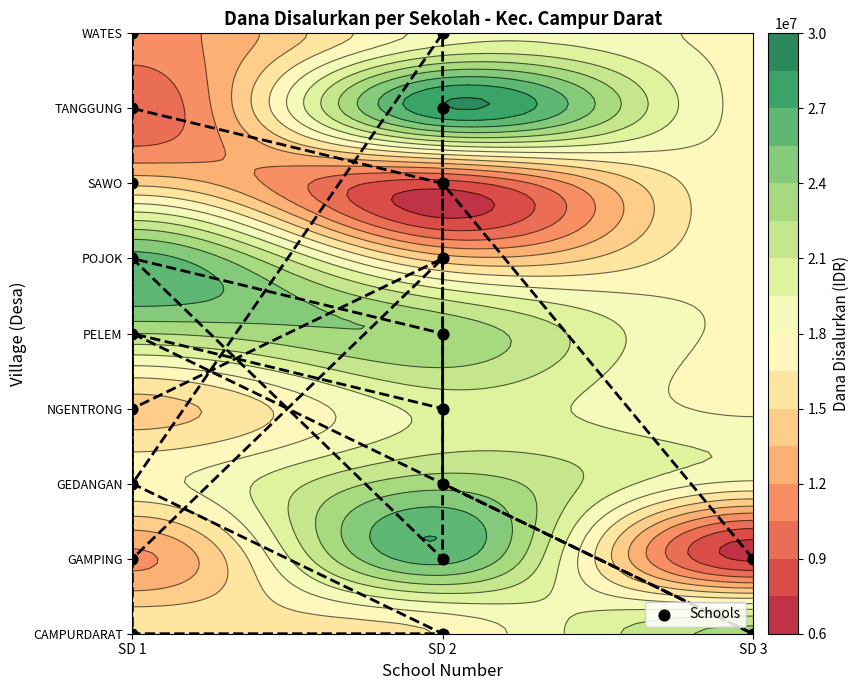

What is the difference between the second highest and second lowest values?

8